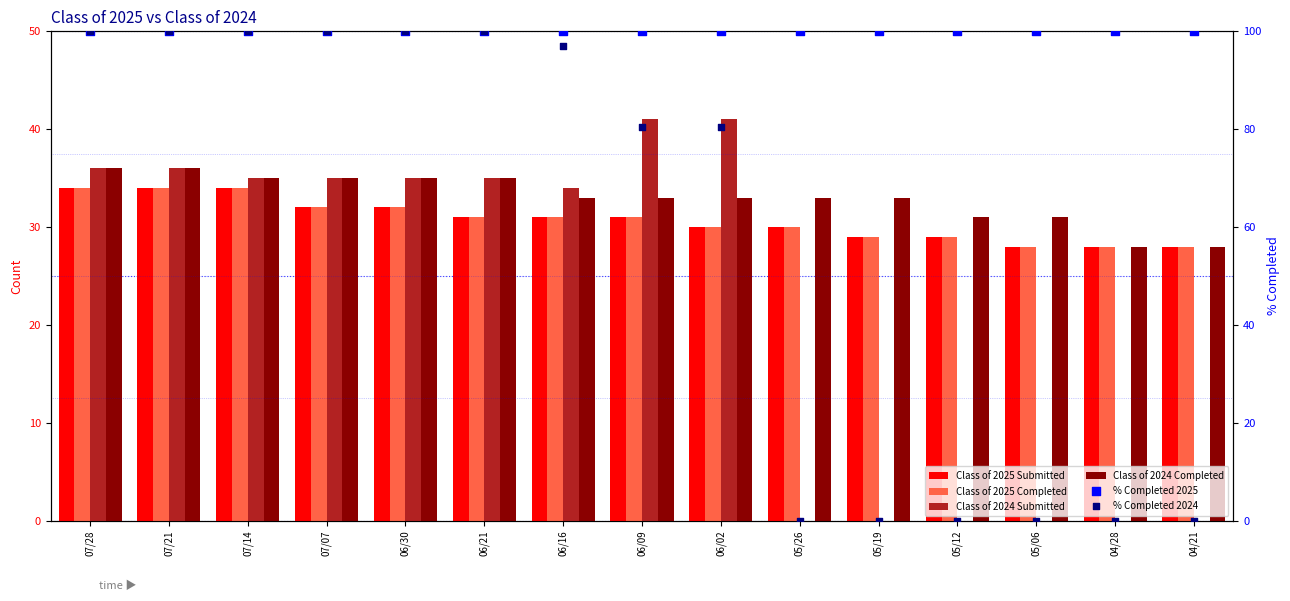

Which series contains the highest Y value?

% Completed 2025